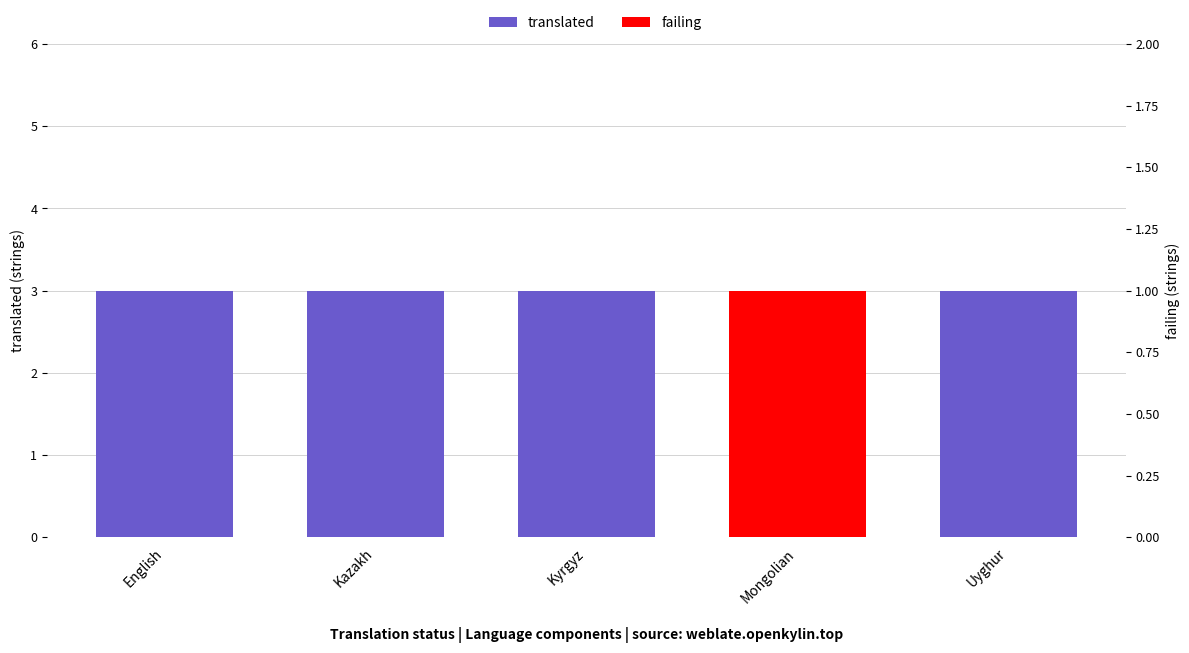

The failing series shows 0 at Kyrgyz. True or false?

False